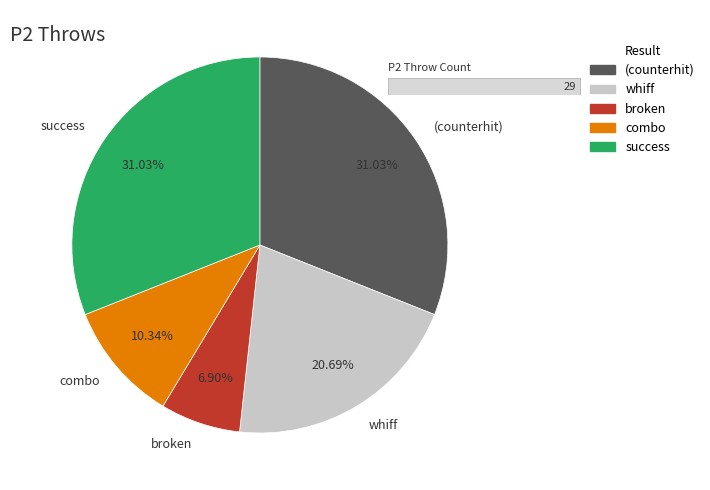

What is the ratio of the value at (counterhit) to the value at combo?

3.0